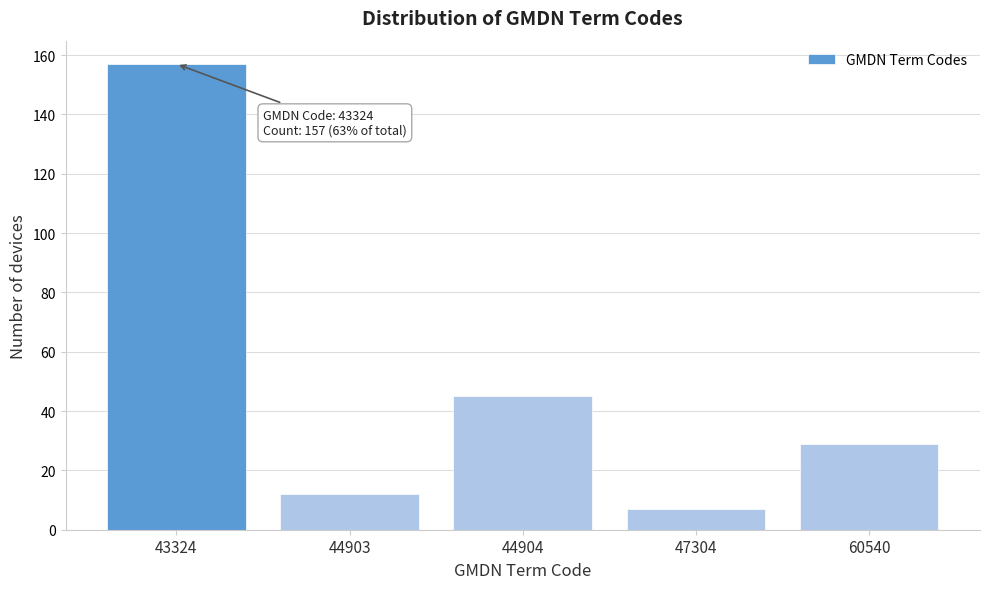

Reading left to right, transcribe all the data shown in this chart.

157	12	45	7	29